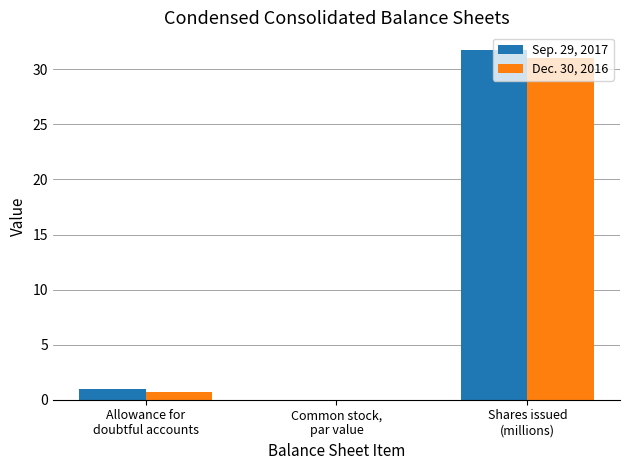

What is the greatest value displayed?

31.8